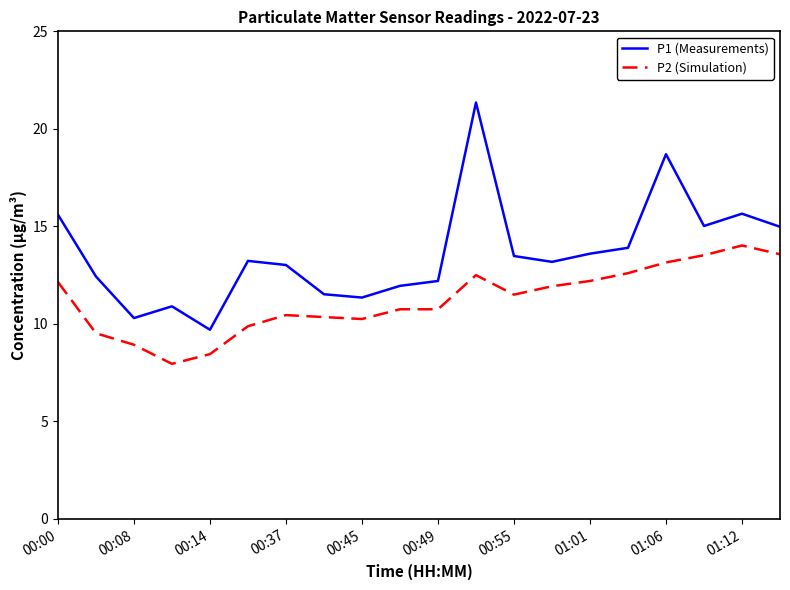

What is the maximum value shown in the chart?

21.4